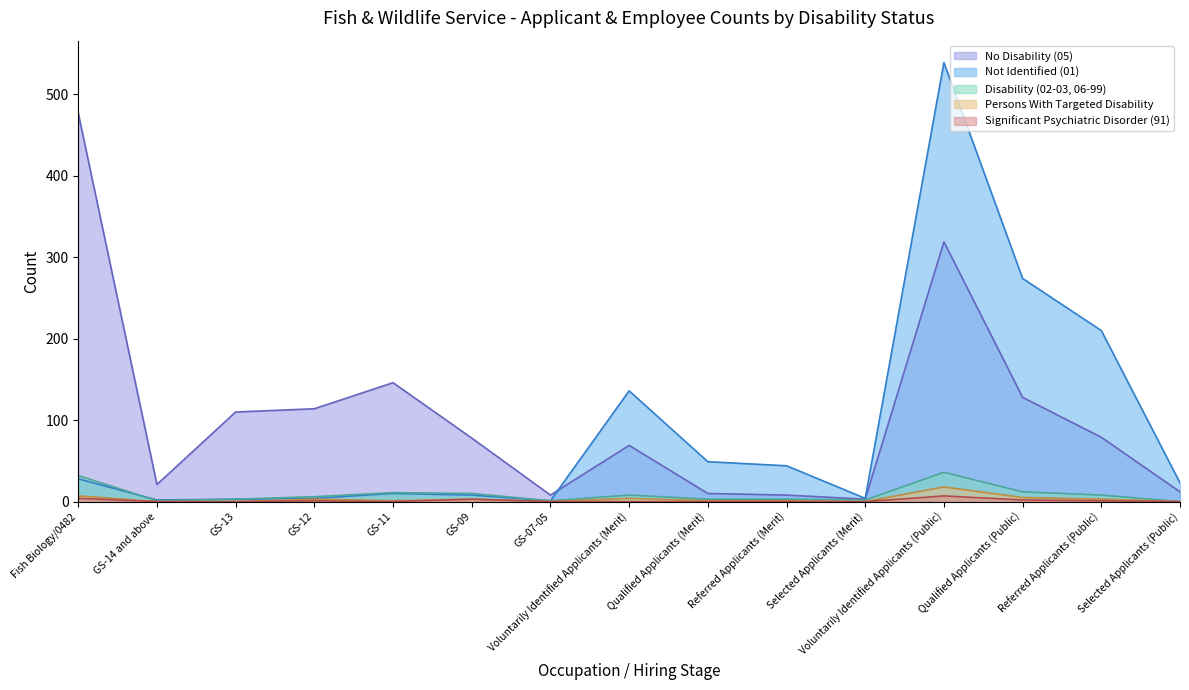

At GS-12, list the series in order from largest to smallest.

No Disability (05), Disability (02-03, 06-99), Not Identified (01), Persons With Targeted Disability, Significant Psychiatric Disorder (91)